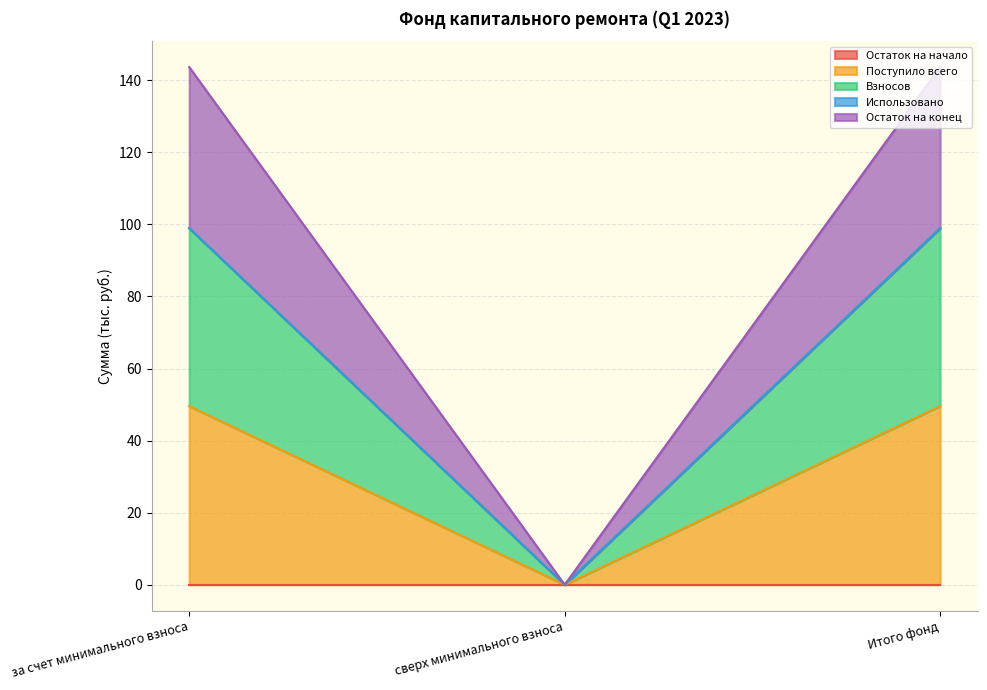

Which category has the lowest value in the Взносов series?

сверх минимального взноса